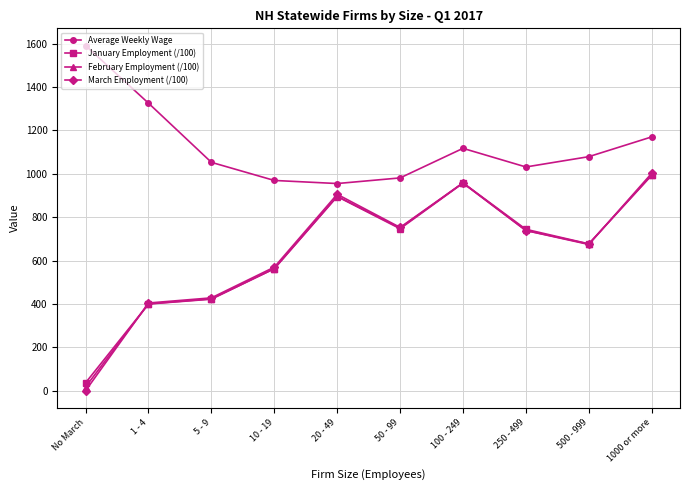

What is the maximum value shown in the chart?

1591.5